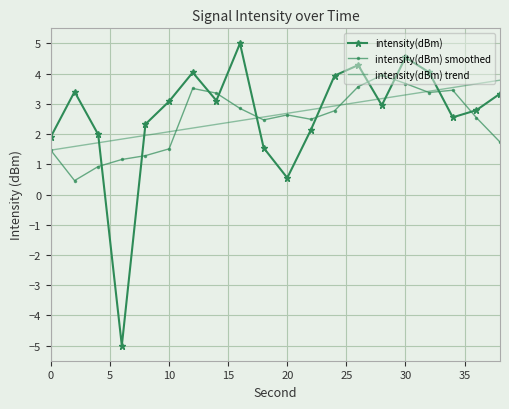

What is the minimum value for intensity(dBm) smoothed?

0.5